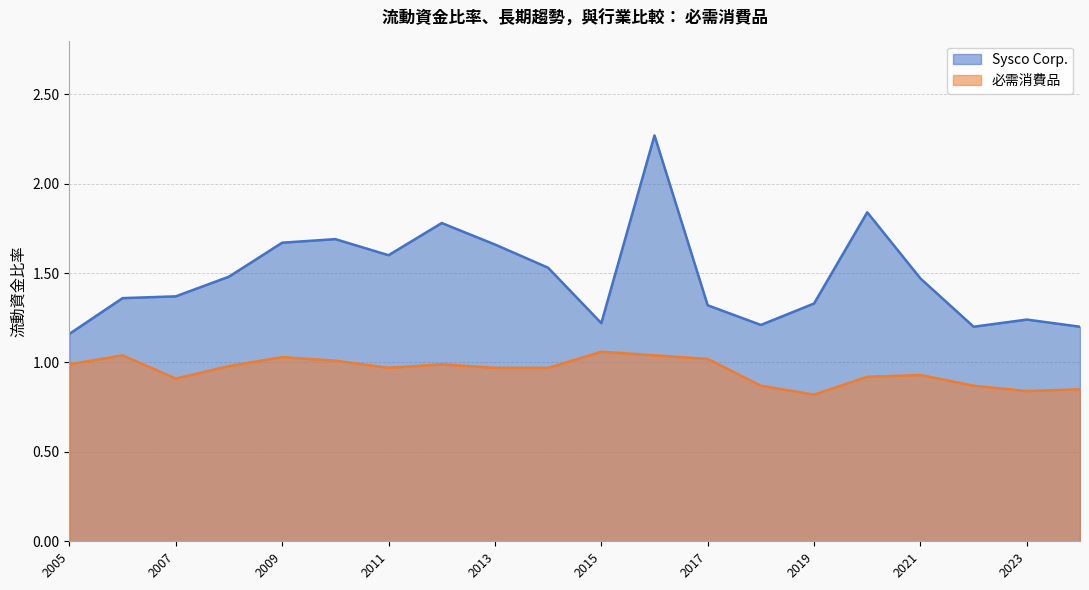

Reading left to right, what are all the values shown in this chart?

Sysco Corp.: 1.2	1.4	1.4	1.5	1.7	1.7	1.6	1.8	1.7	1.5	1.2	2.3	1.3	1.2	1.3	1.8	1.5	1.2	1.2	1.2
必需消費品: 1.0	1.0	0.9	1.0	1.0	1.0	1.0	1.0	1.0	1.0	1.1	1.0	1.0	0.9	0.8	0.9	0.9	0.9	0.8	0.8